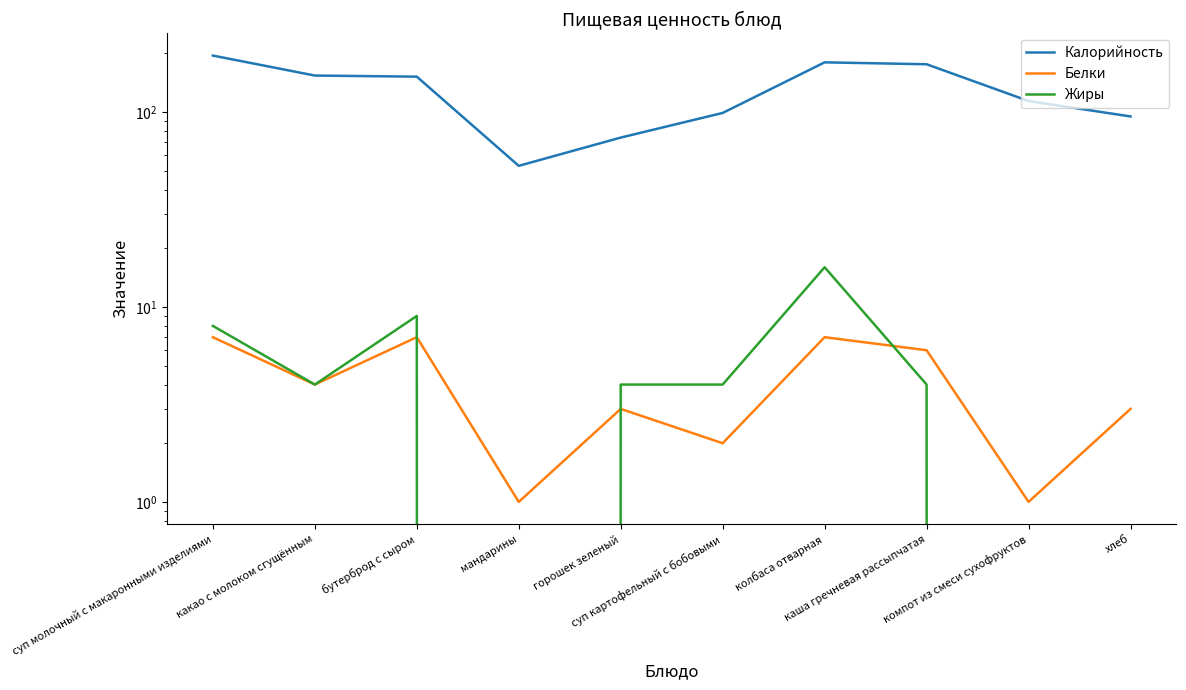

How many values in the Белки series are below 4?

5